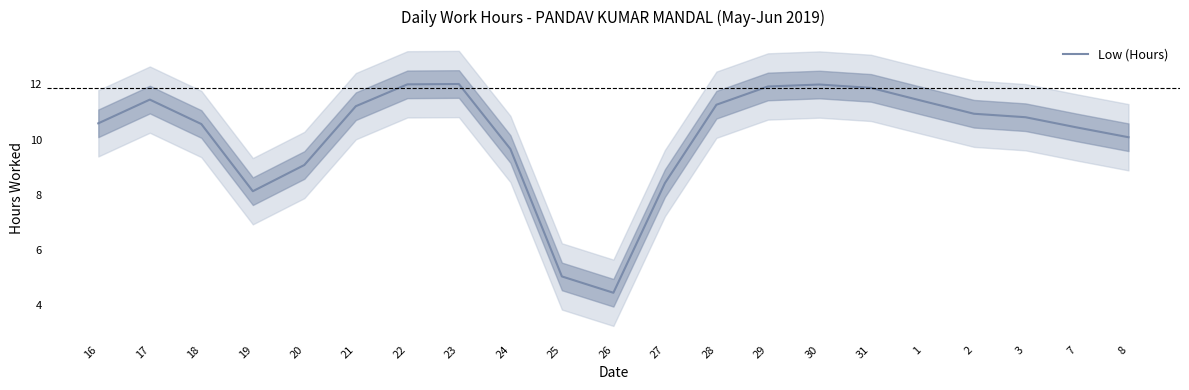

What is the change in value from 29 to 3?

-1.1